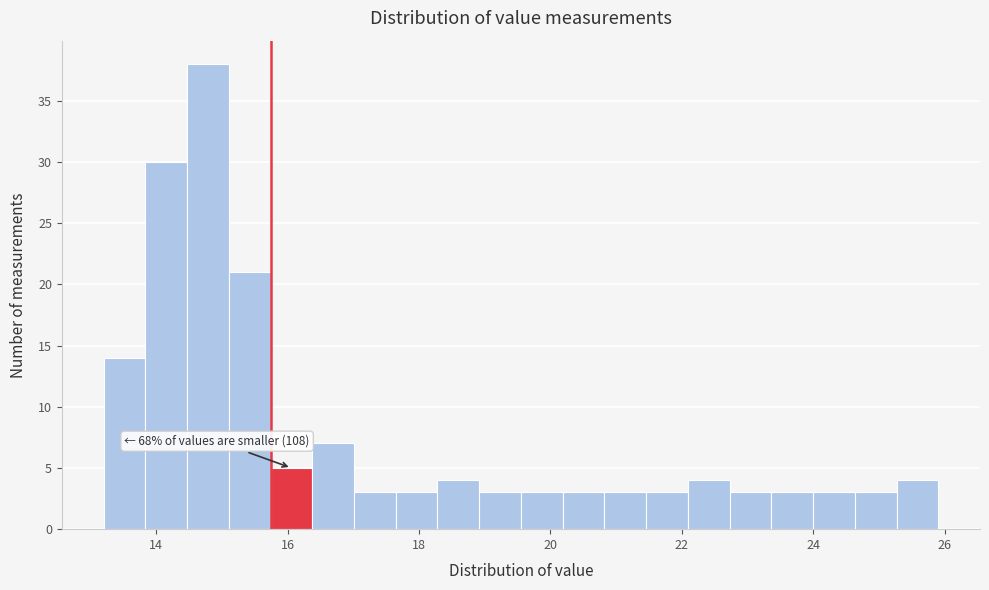

Around what value on the x-axis is the tallest bar? Give the approximate position of its centre, as read against the axis.

14.8